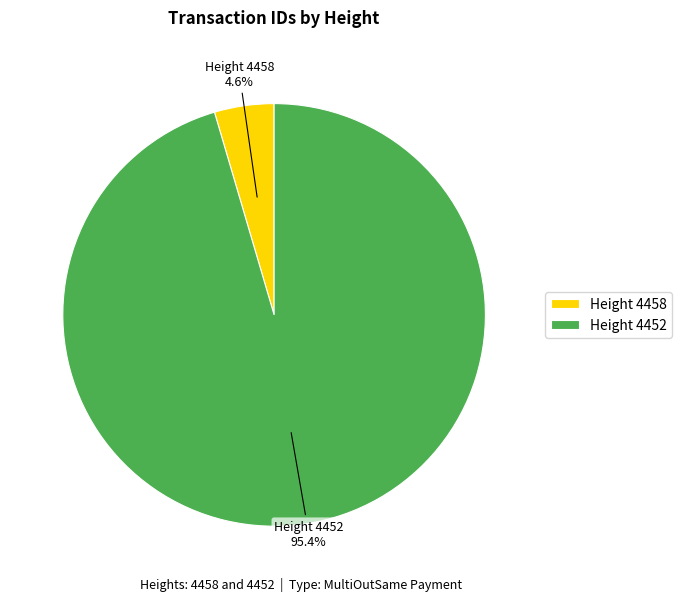

Does Height 4458 account for over 50% of the chart?

No